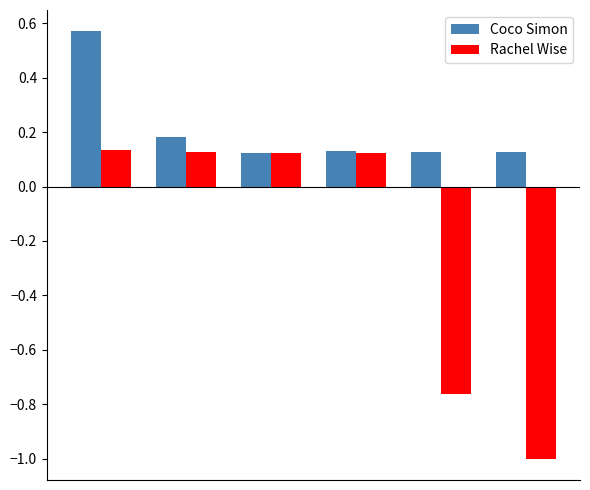

List the series in order of their overall mean, lowest first.

Rachel Wise, Coco Simon